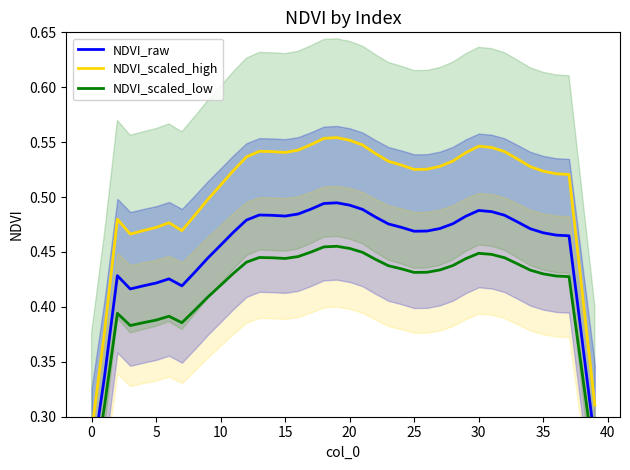

Does the chart display data point markers on the line(s)?

No